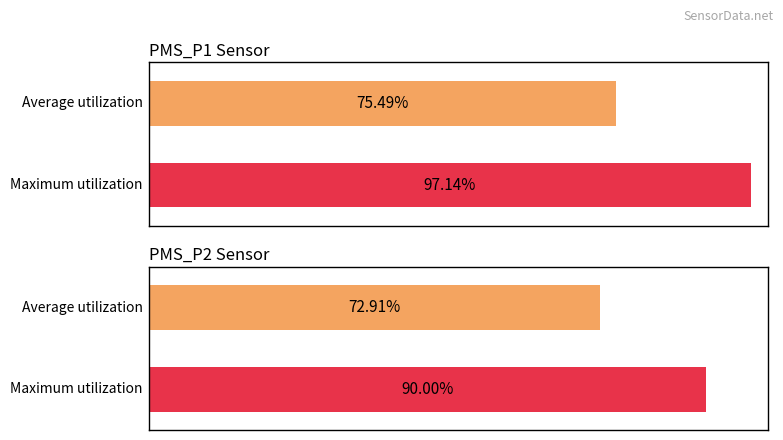

Are the bars horizontal?

Yes